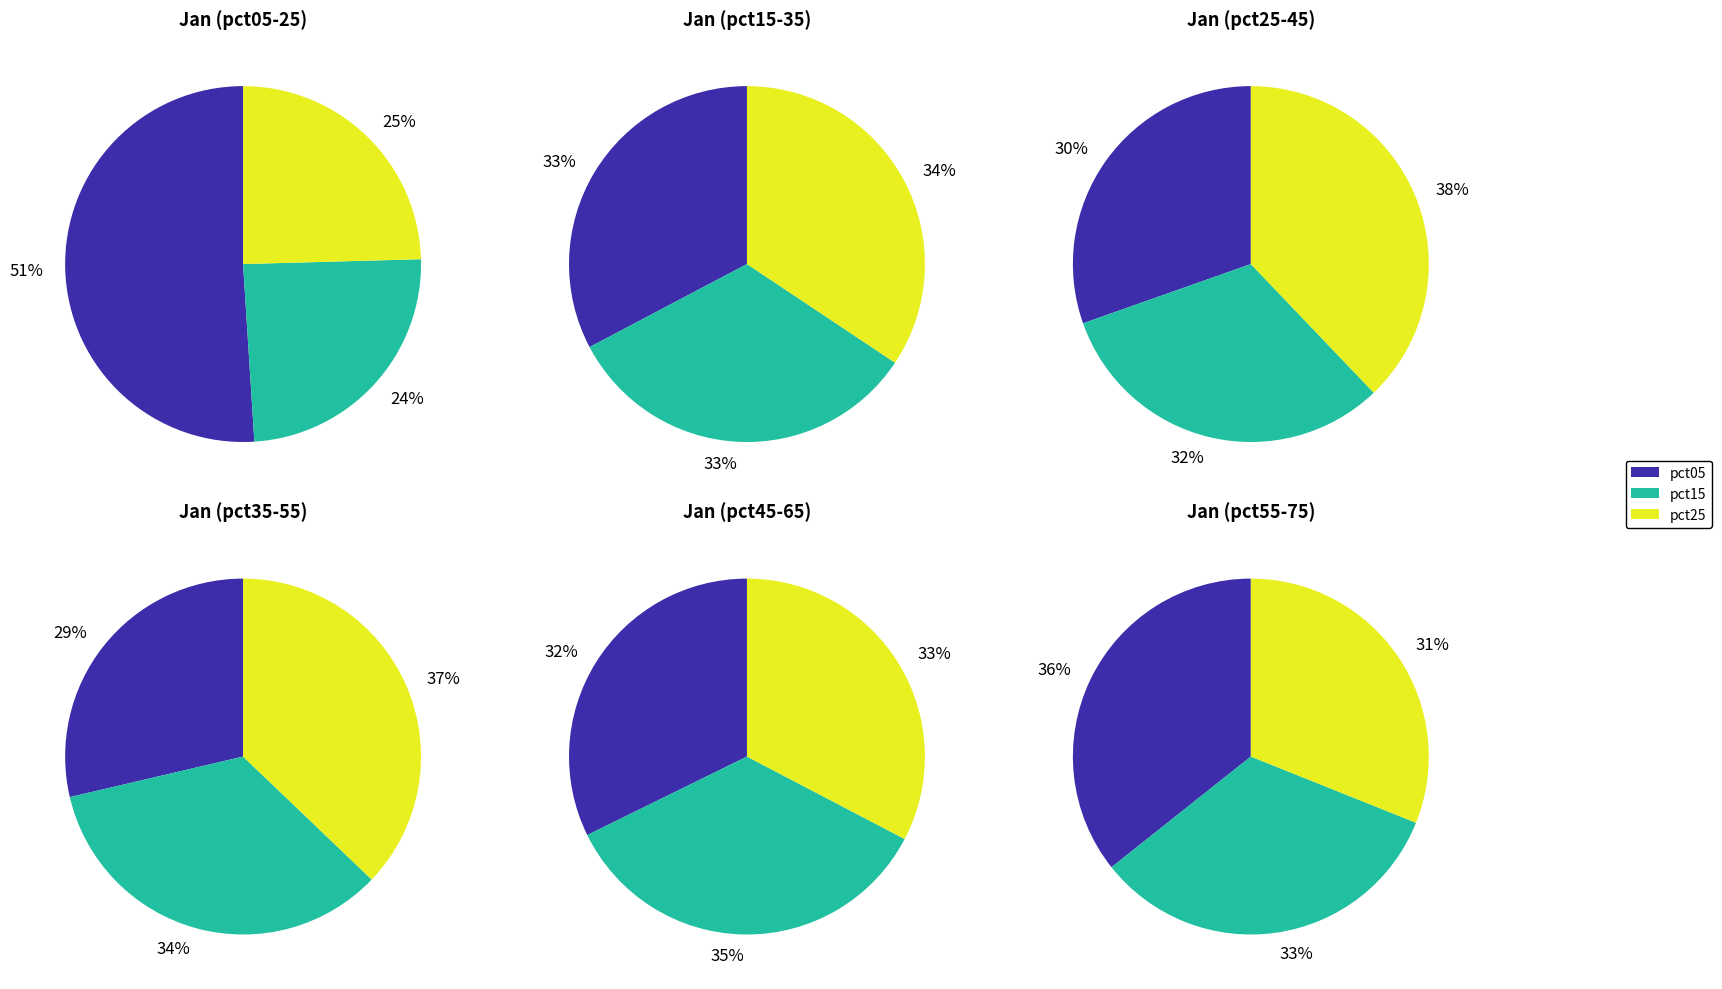

The pct25 slice represents 20% of the pie. True or false?

False